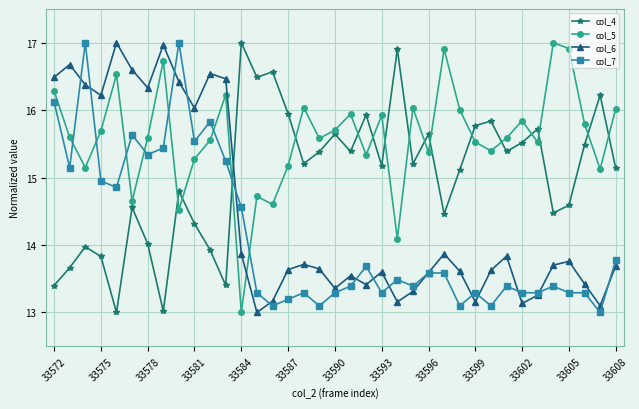

Rank the series by their average value, from lowest to highest.

col_7, col_6, col_4, col_5